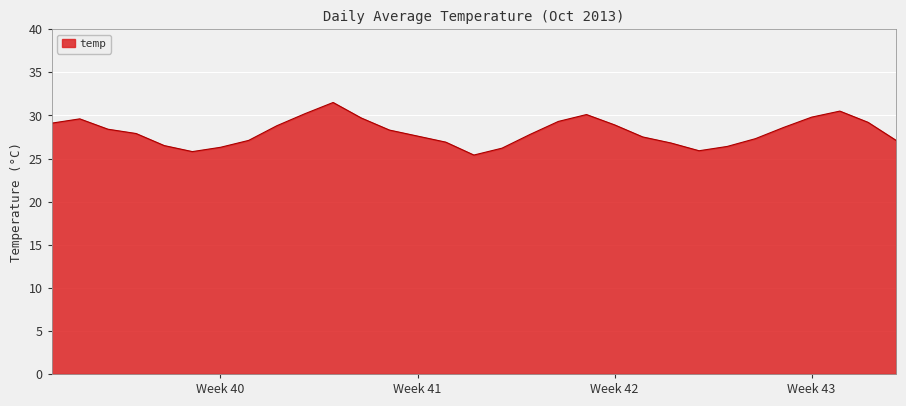

What is the difference between the maximum and minimum values?

6.1